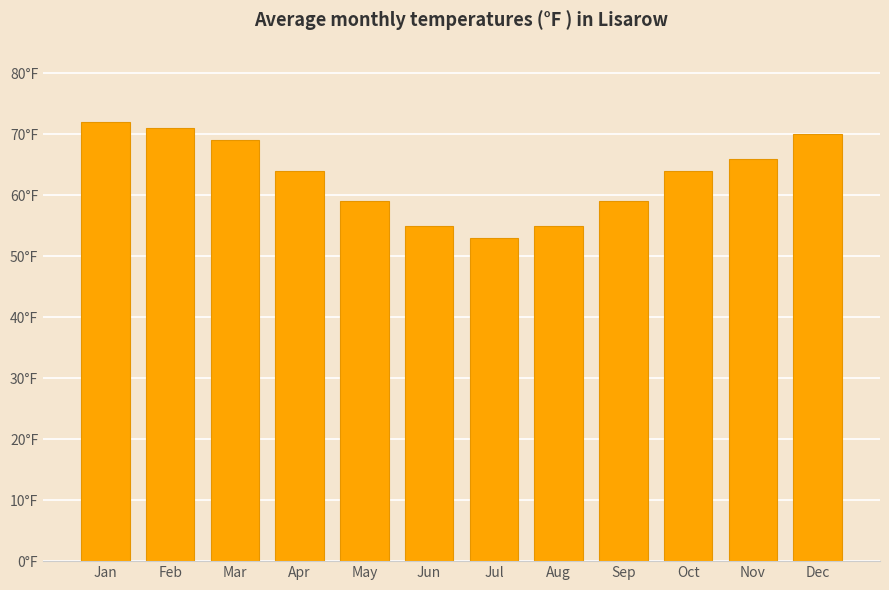

Does the chart contain any negative values?

No